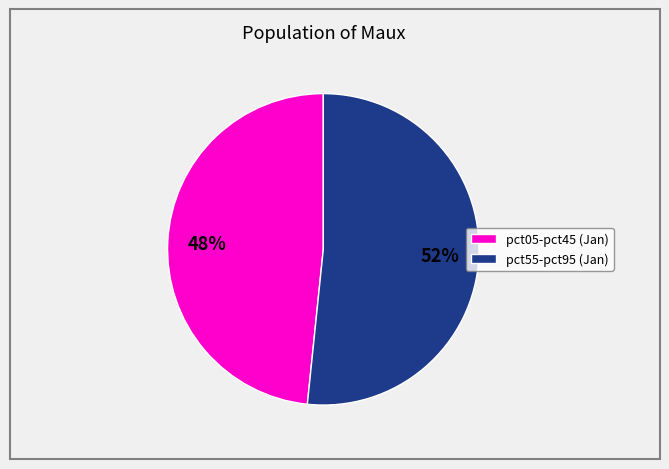

To the nearest percent, what portion does pct05-pct45 (Jan) represent?

48%